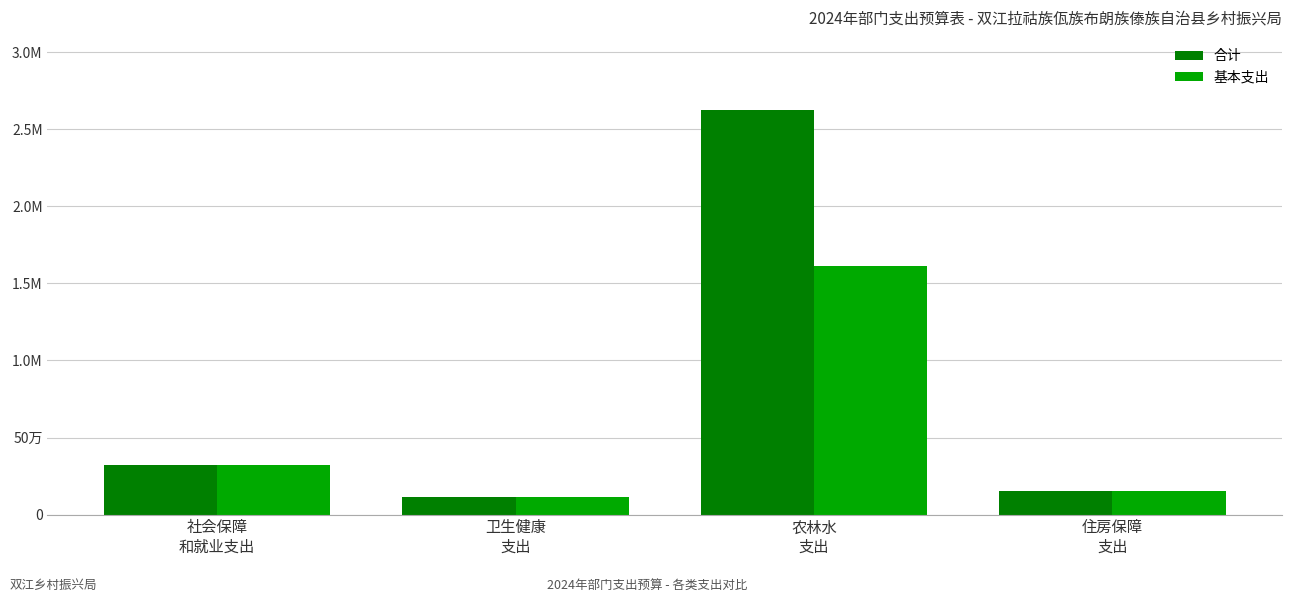

What is the label of the 4th bar from the right?

社会保障
和就业支出